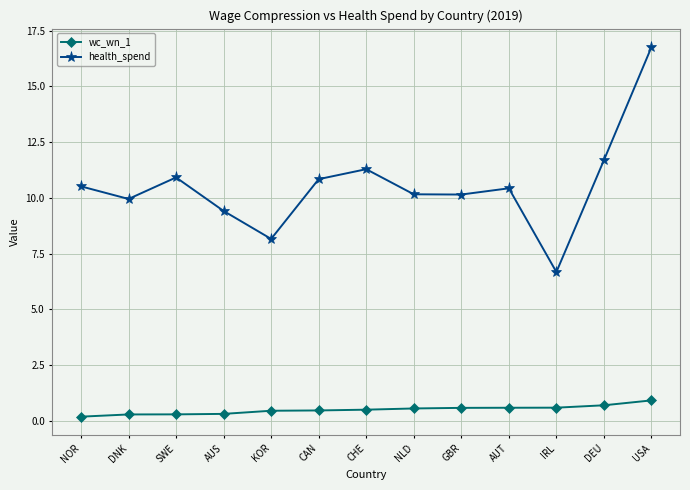

True or false: health_spend and wc_wn_1 cross at least once.

False